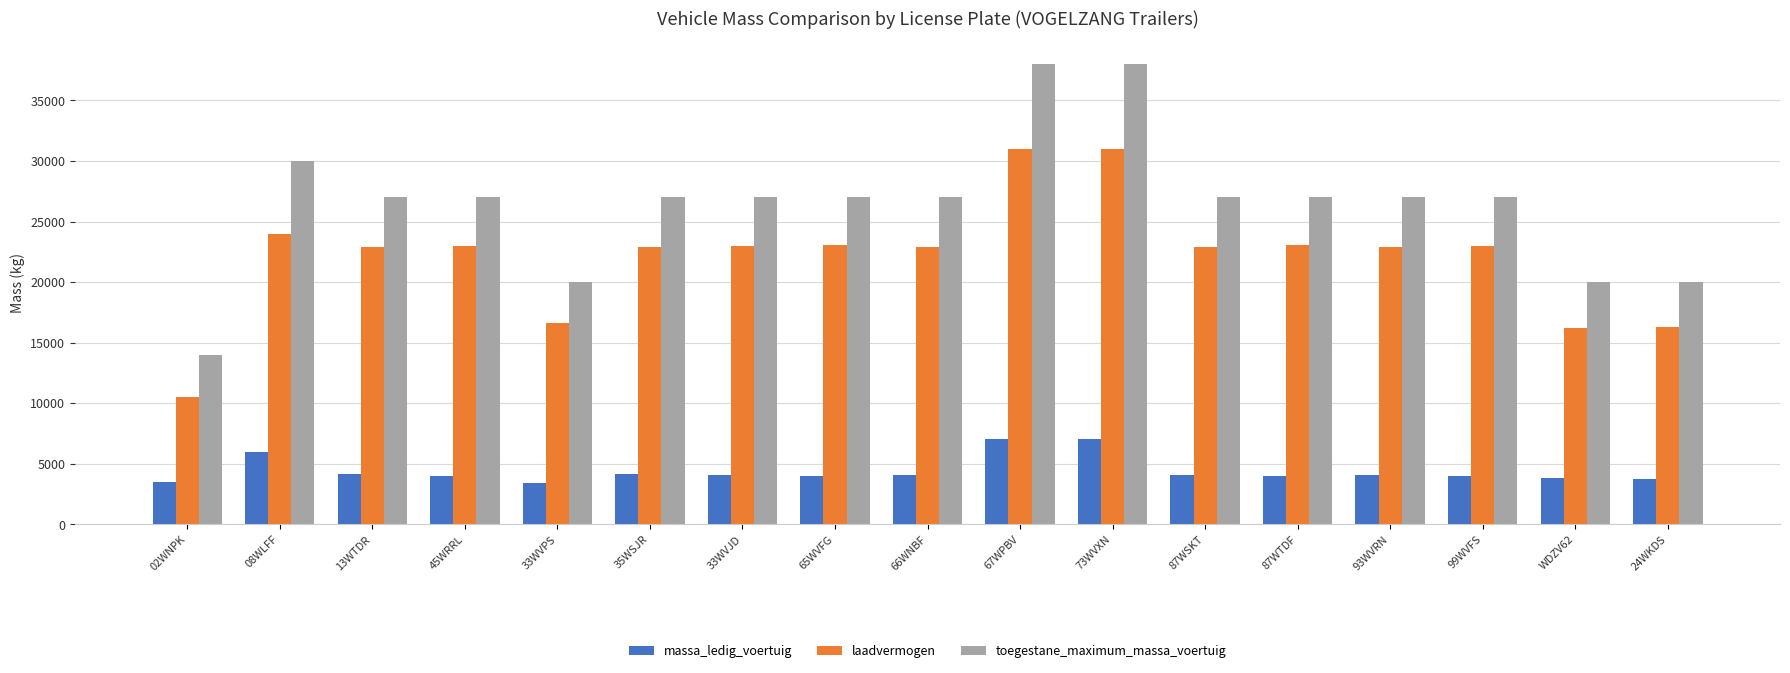

Is the value of laadvermogen at 66WNBF greater than the value of toegestane_maximum_massa_voertuig at 66WNBF?

No